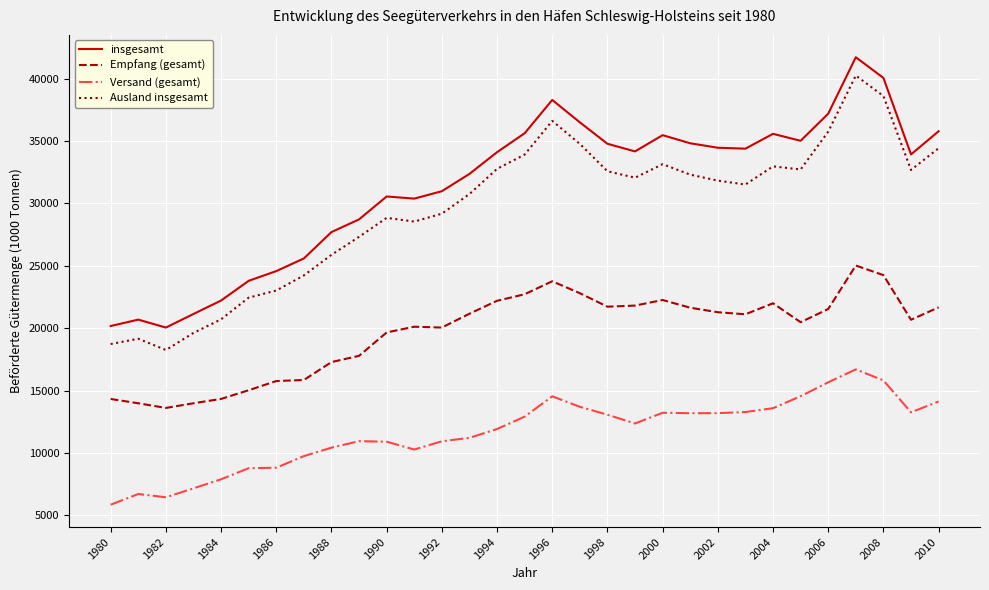

Which series has the largest total across all categories?

insgesamt